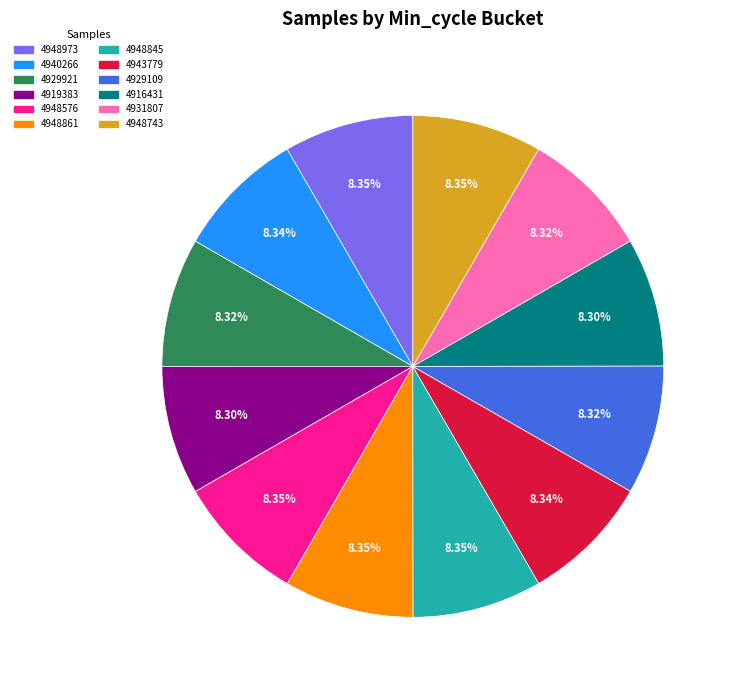

Is there a majority slice in this chart?

No